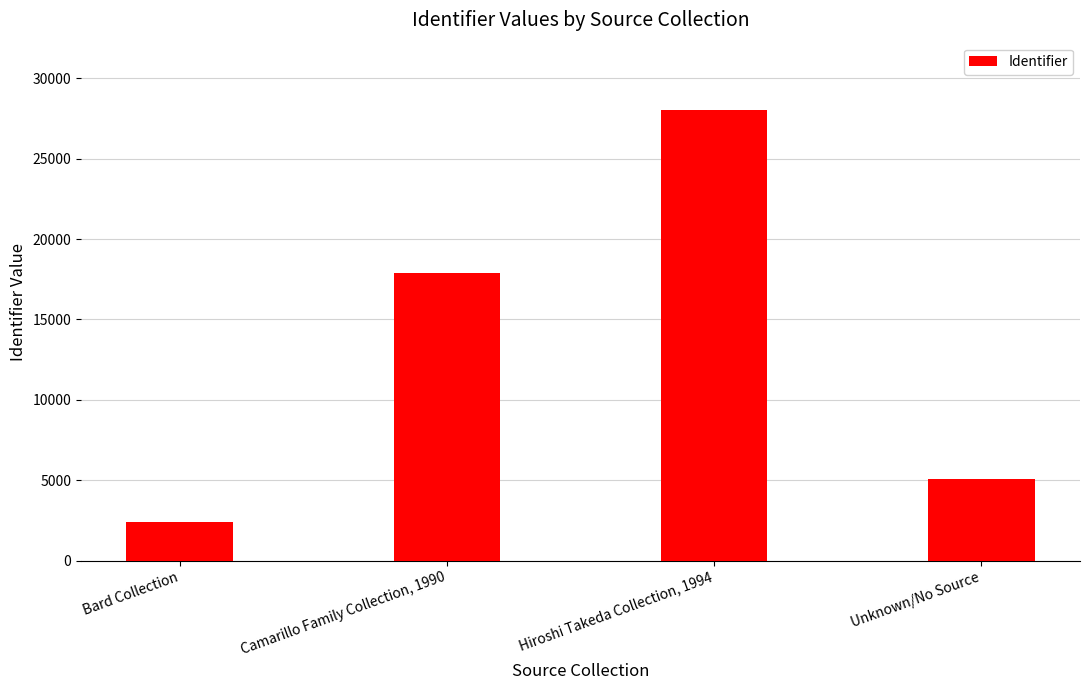

Rank the categories by value from highest to lowest.

Hiroshi Takeda Collection, 1994, Camarillo Family Collection, 1990, Unknown/No Source, Bard Collection